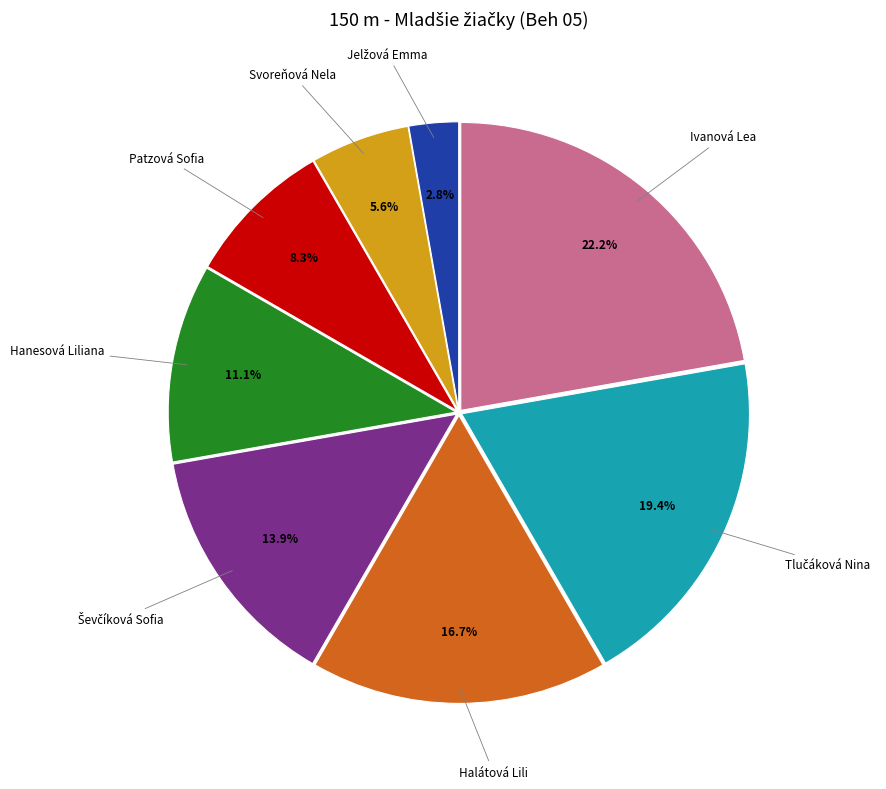

Which slice is the largest?

Ivanová Lea